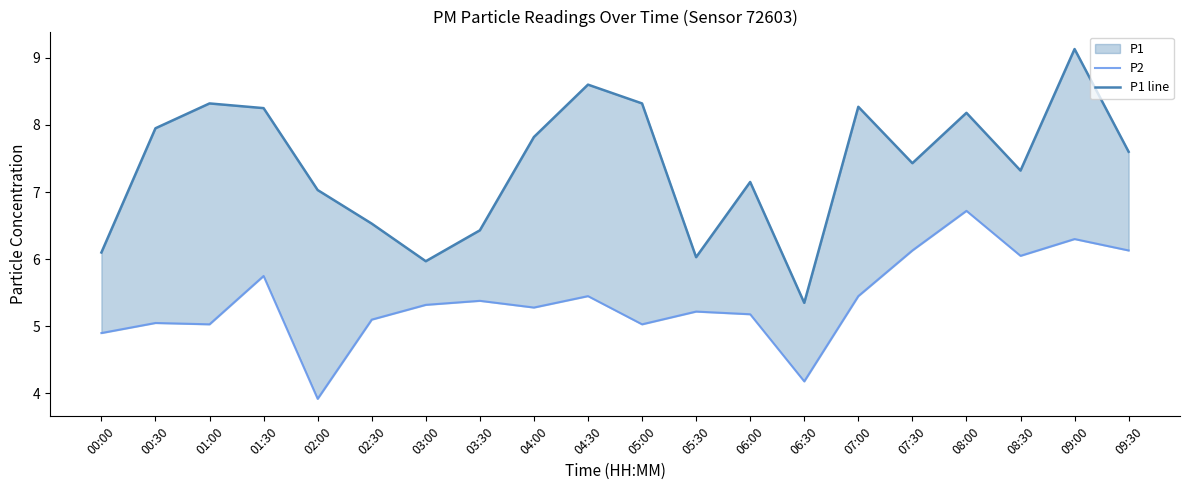

Which category has the lowest value in the P1 line series?

06:30